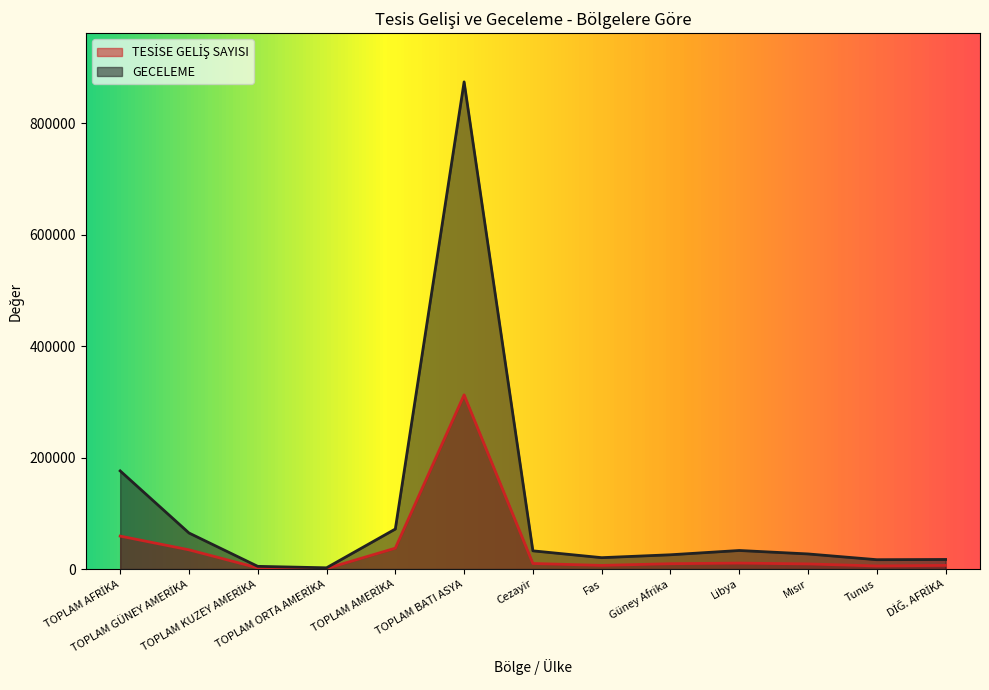

True or false: TESİSE GELİŞ SAYISI and GECELEME intersect in this chart.

False